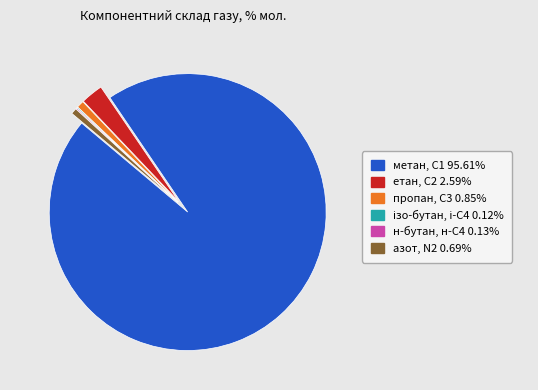

What is the ratio of the value at пропан, С3 to the value at етан, С2?

0.3